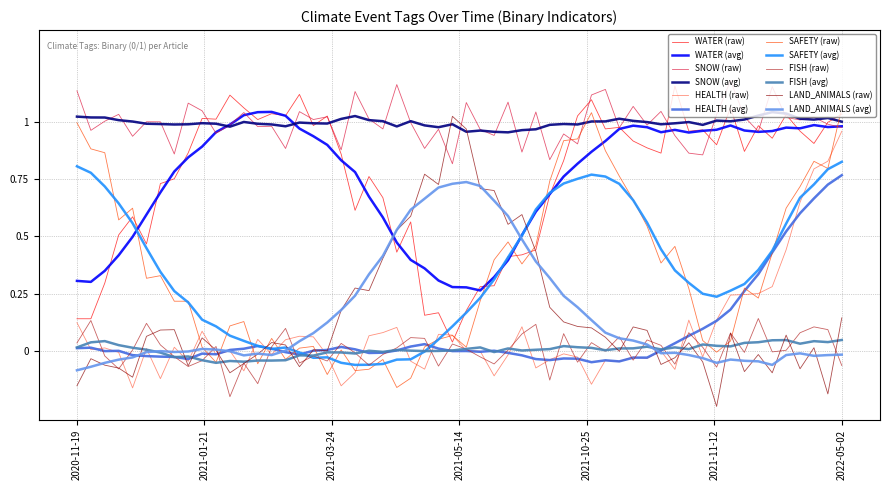

What are all the series names shown in the legend?

WATER, SNOW, HEALTH, SAFETY, FISH, LAND_ANIMALS